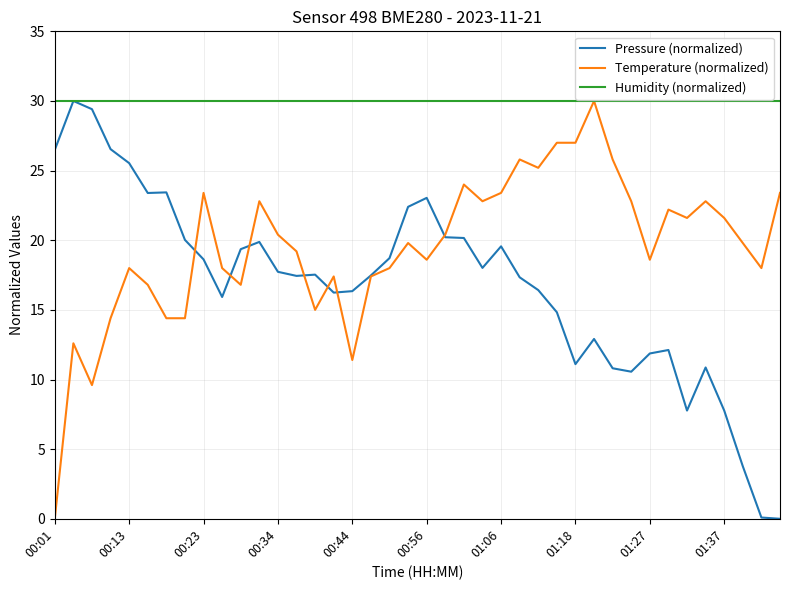

What is the highest value of the Pressure (normalized) series?

30.0